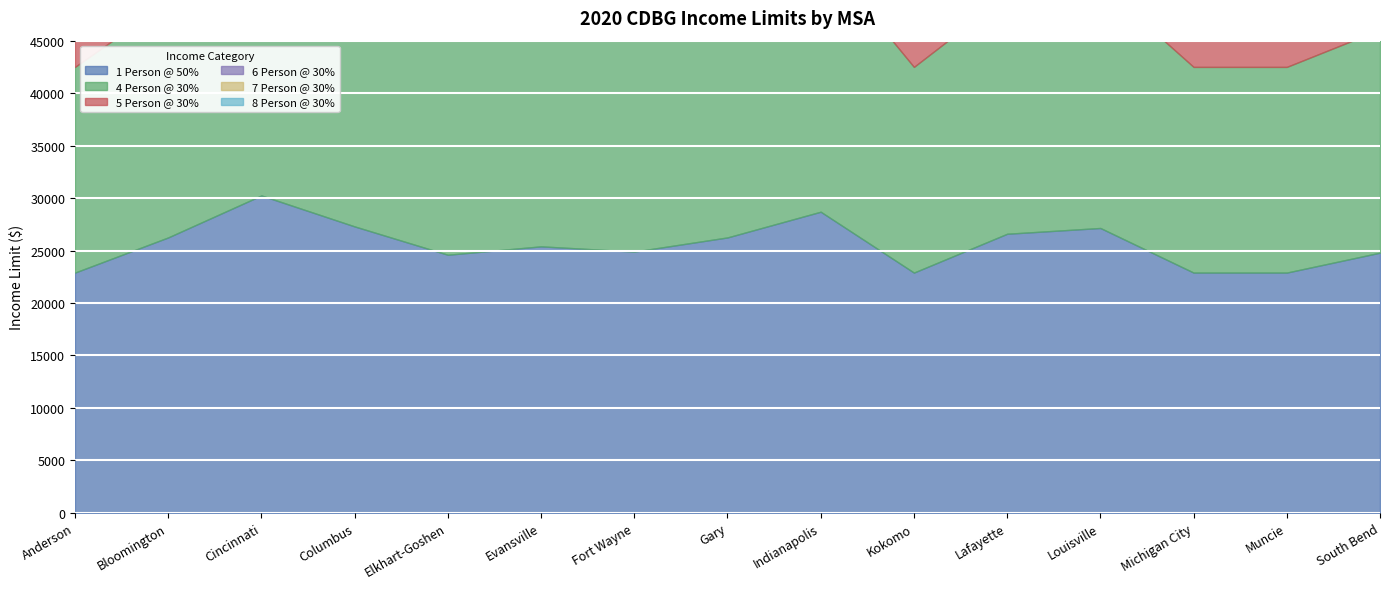

Count the number of categories in the chart.

15